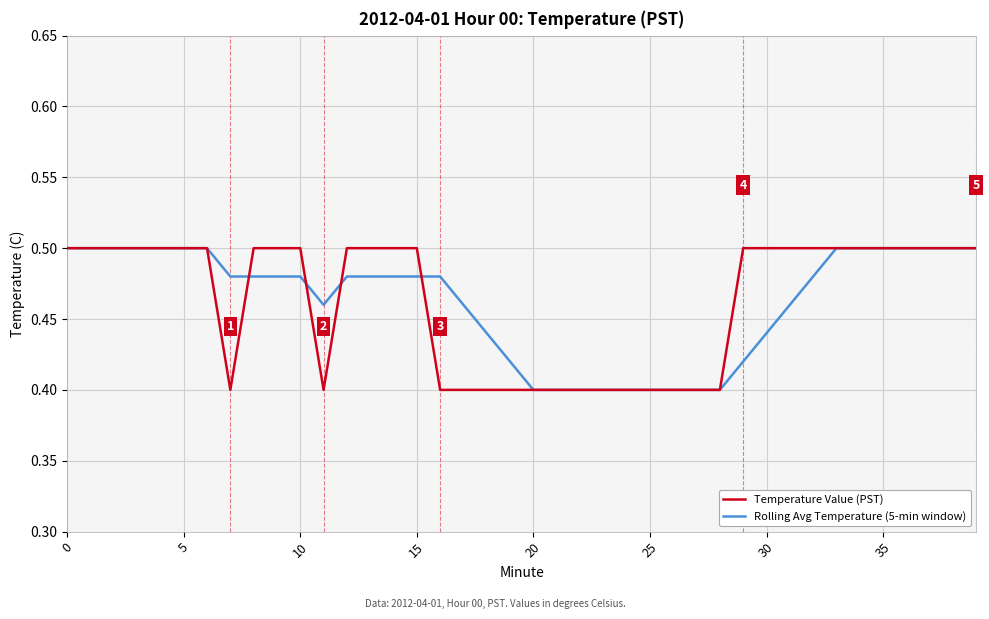

Which series has the widest spread of values?

Temperature Value (PST)